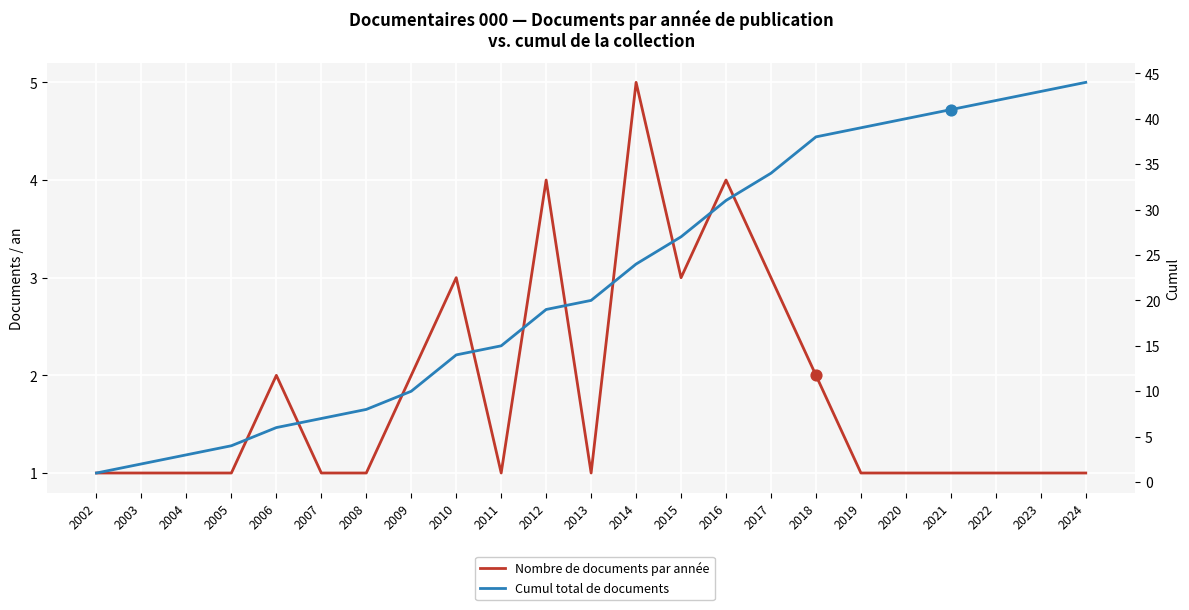

What are all the series names shown in the legend?

Nombre de documents par année, Cumul total de documents